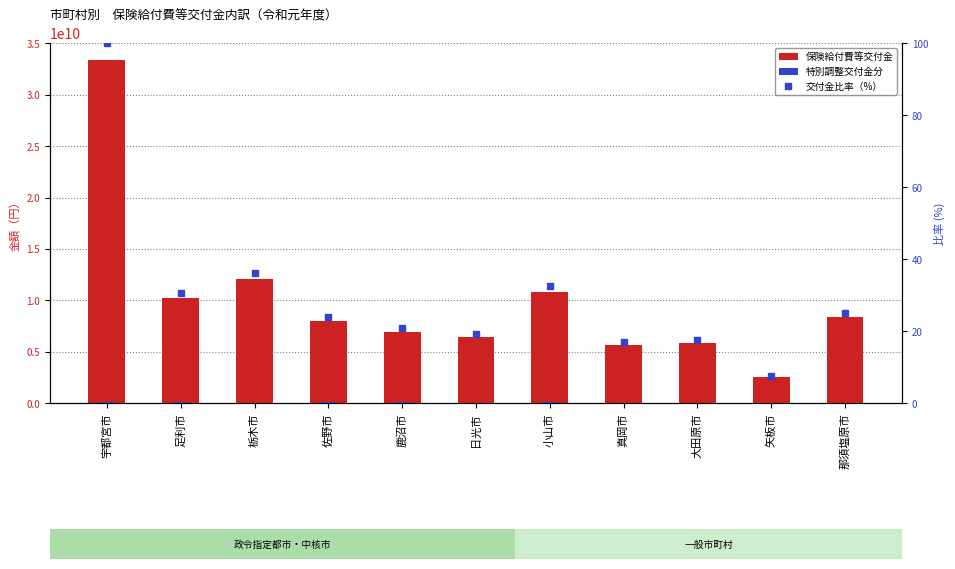

Which has a higher value, 矢板市 or 大田原市?

大田原市